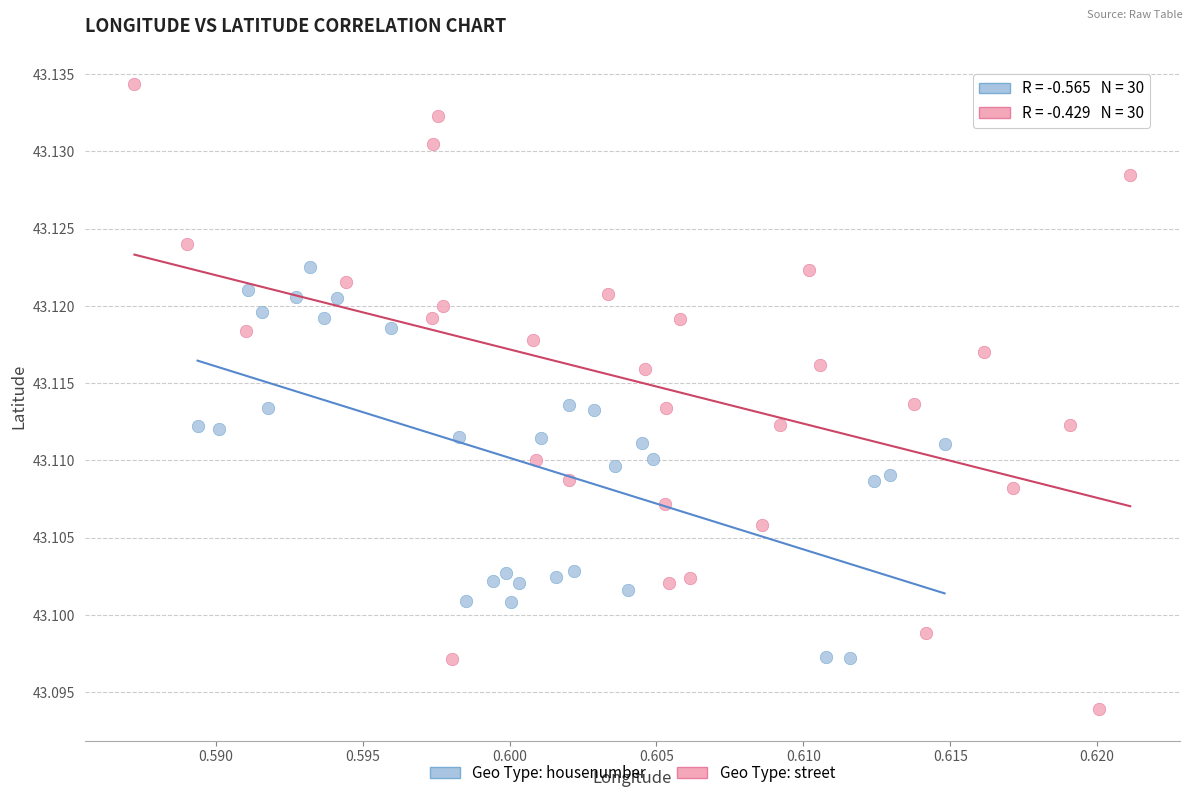

Which series reaches the maximum Y coordinate?

Geo Type: street